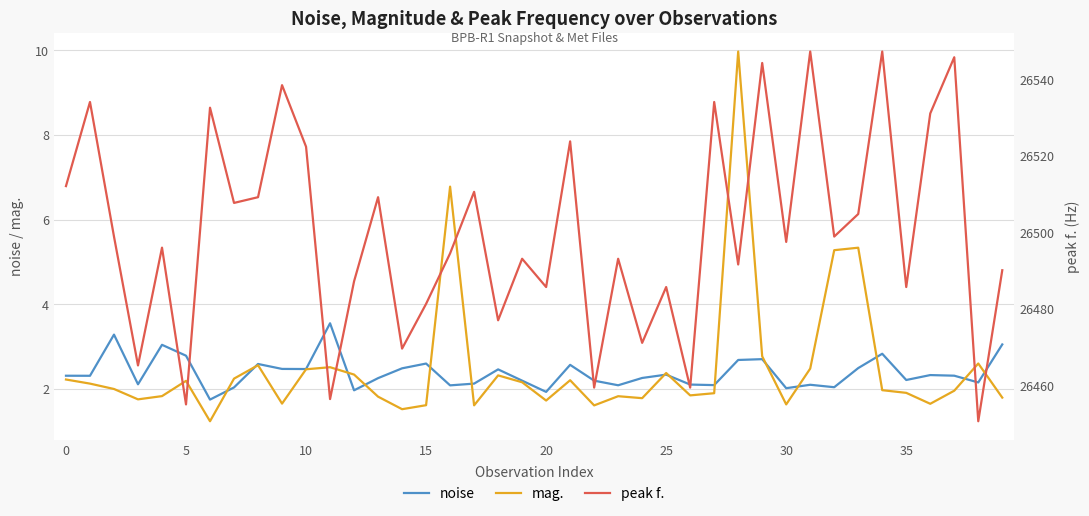

At how many categories does at least one series exceed 23035?

40